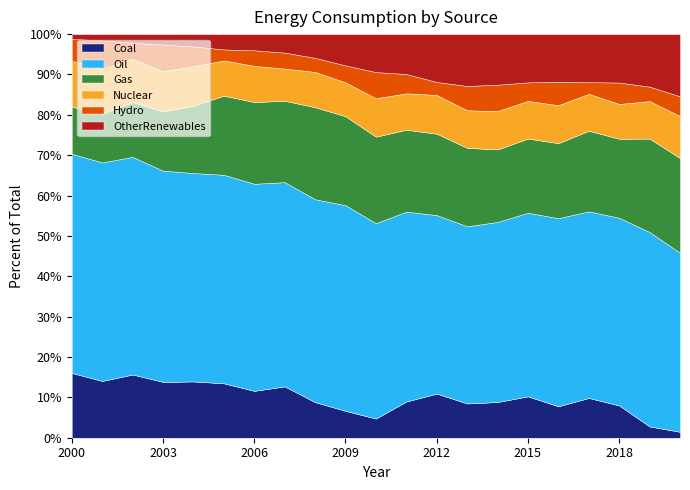

What is the average value of the OtherRenewables series?

0.5